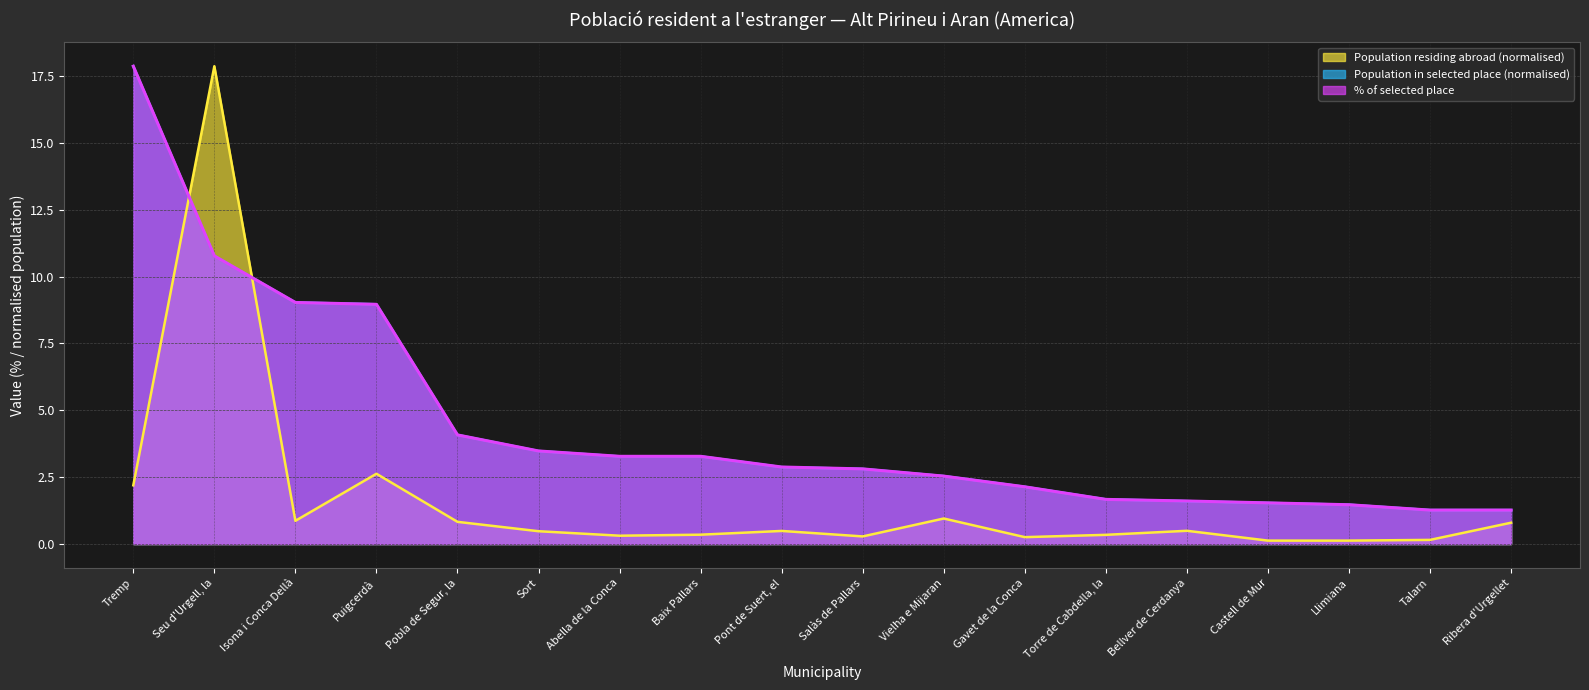

Does the chart display data point markers on the line(s)?

No